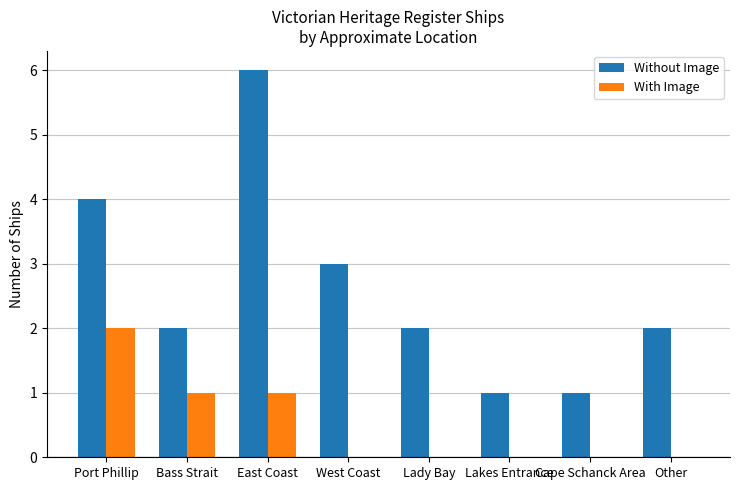

Between Port Phillip and West Coast, which series saw the biggest shift?

With Image